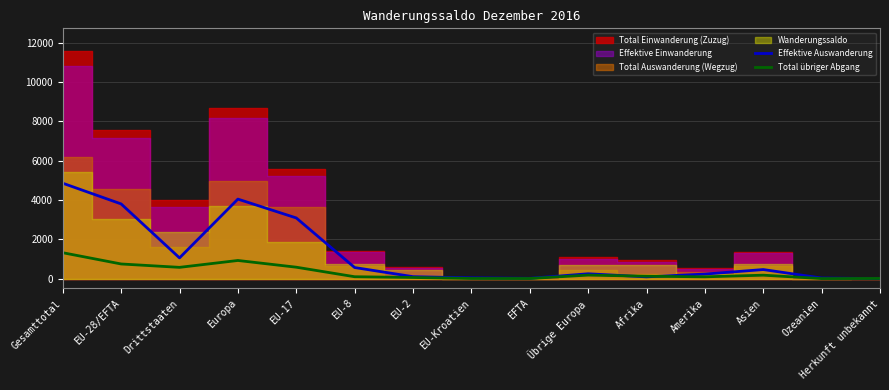

What is the difference between the highest and lowest values at EU-17?

2505